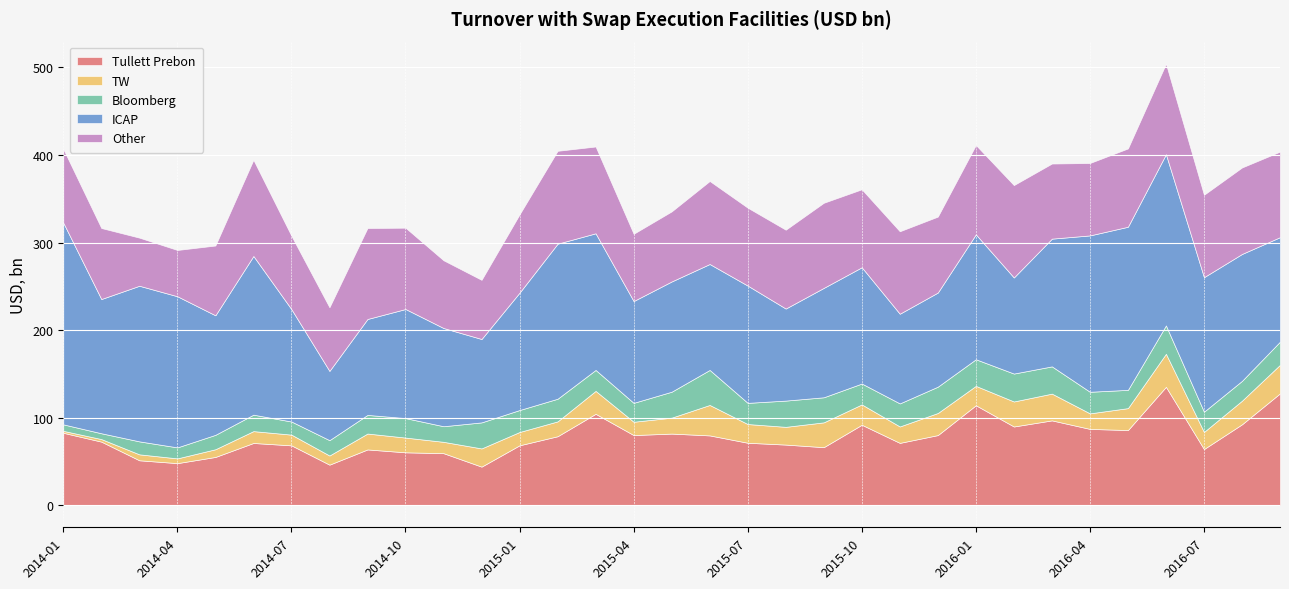

How many categories are shown in the chart?

33